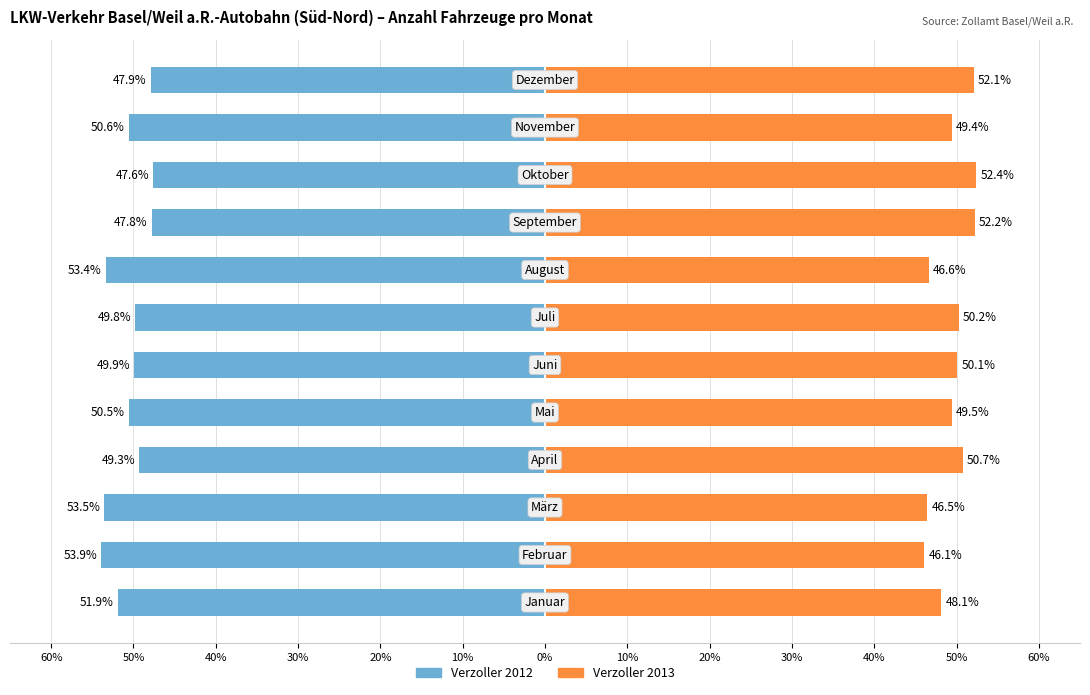

At 50%, list the series in order from smallest to largest.

Verzoller 2012, Verzoller 2013